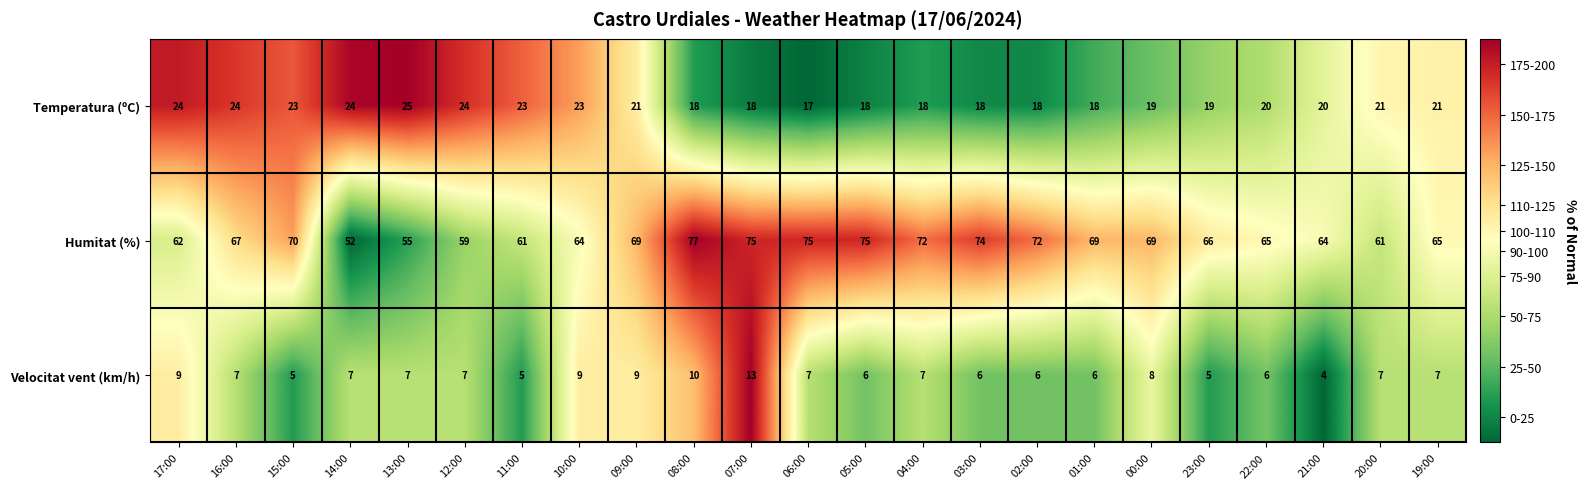

What is the difference between the maximum and minimum values in the Temperatura (ºC) series?

8